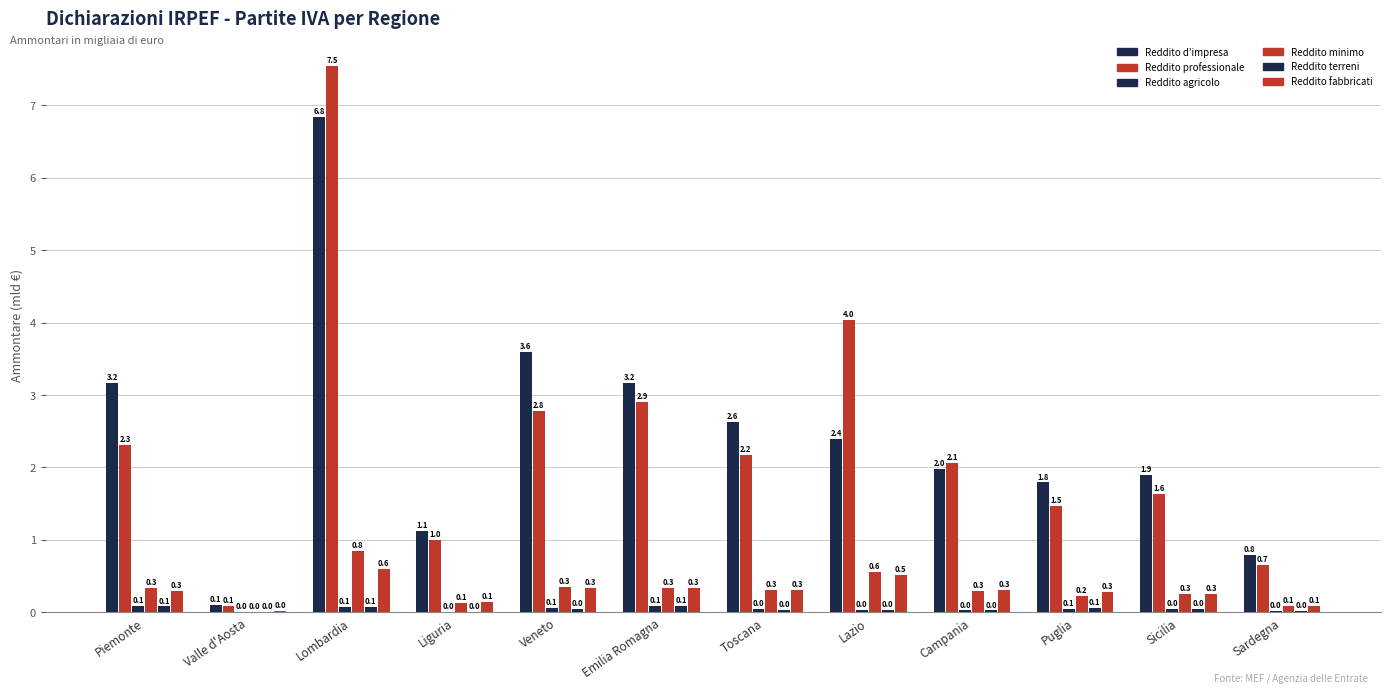

Reading left to right, transcribe all the data shown in this chart.

Reddito d'impresa: Piemonte=3.2	Valle d'Aosta=0.1	Lombardia=6.8	Liguria=1.1	Veneto=3.6	Emilia Romagna=3.2	Toscana=2.6	Lazio=2.4	Campania=2.0	Puglia=1.8	Sicilia=1.9	Sardegna=0.8
Reddito professionale: Piemonte=2.3	Valle d'Aosta=0.1	Lombardia=7.5	Liguria=1.0	Veneto=2.8	Emilia Romagna=2.9	Toscana=2.2	Lazio=4.0	Campania=2.1	Puglia=1.5	Sicilia=1.6	Sardegna=0.7
Reddito agricolo: Piemonte=0.1	Valle d'Aosta=0.0	Lombardia=0.1	Liguria=0.0	Veneto=0.1	Emilia Romagna=0.1	Toscana=0.0	Lazio=0.0	Campania=0.0	Puglia=0.1	Sicilia=0.0	Sardegna=0.0
Reddito minimo: Piemonte=0.3	Valle d'Aosta=0.0	Lombardia=0.8	Liguria=0.1	Veneto=0.3	Emilia Romagna=0.3	Toscana=0.3	Lazio=0.6	Campania=0.3	Puglia=0.2	Sicilia=0.3	Sardegna=0.1
Reddito terreni: Piemonte=0.1	Valle d'Aosta=0.0	Lombardia=0.1	Liguria=0.0	Veneto=0.0	Emilia Romagna=0.1	Toscana=0.0	Lazio=0.0	Campania=0.0	Puglia=0.1	Sicilia=0.0	Sardegna=0.0
Reddito fabbricati: Piemonte=0.3	Valle d'Aosta=0.0	Lombardia=0.6	Liguria=0.1	Veneto=0.3	Emilia Romagna=0.3	Toscana=0.3	Lazio=0.5	Campania=0.3	Puglia=0.3	Sicilia=0.3	Sardegna=0.1